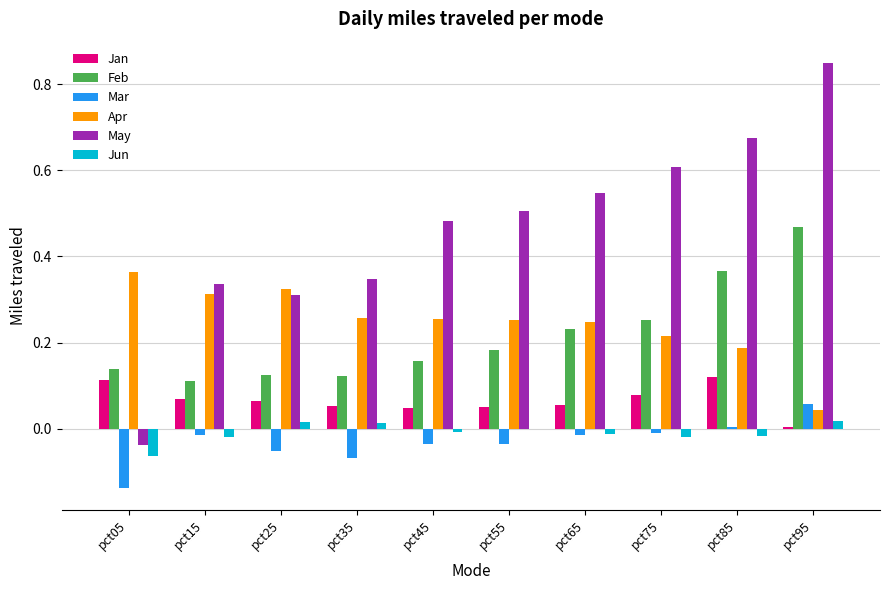

Which series has the largest total across all categories?

May